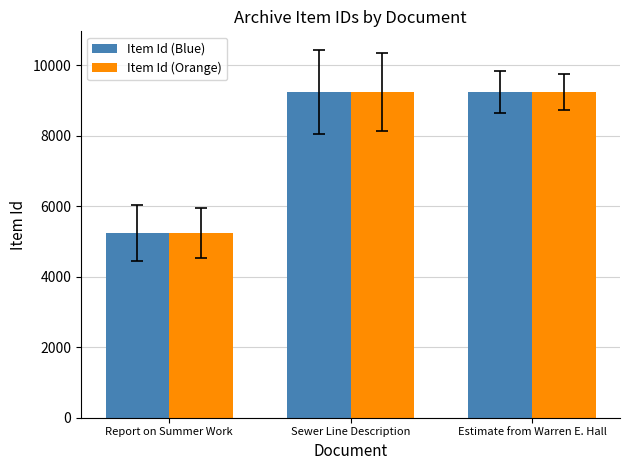

What is the total value across all series at Estimate from Warren E. Hall?

18468